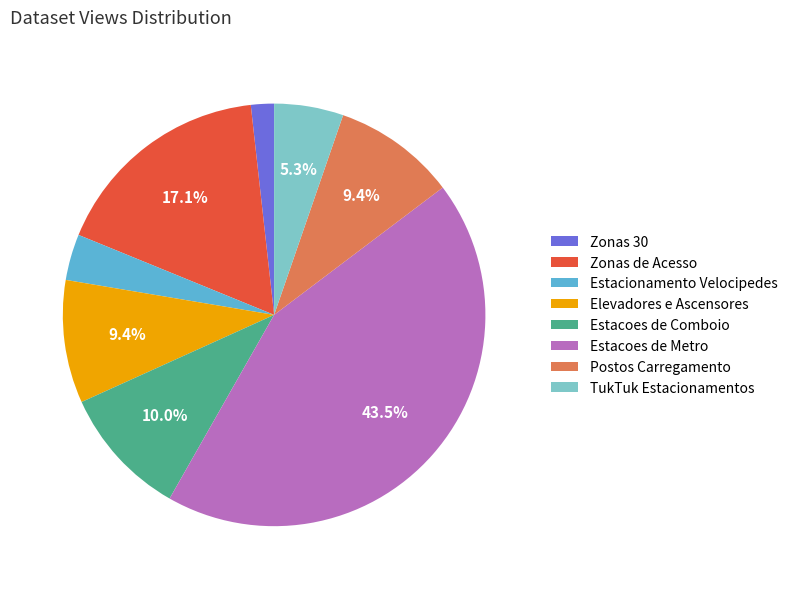

True or false: Estacoes de Comboio accounts for 10% of the total.

True